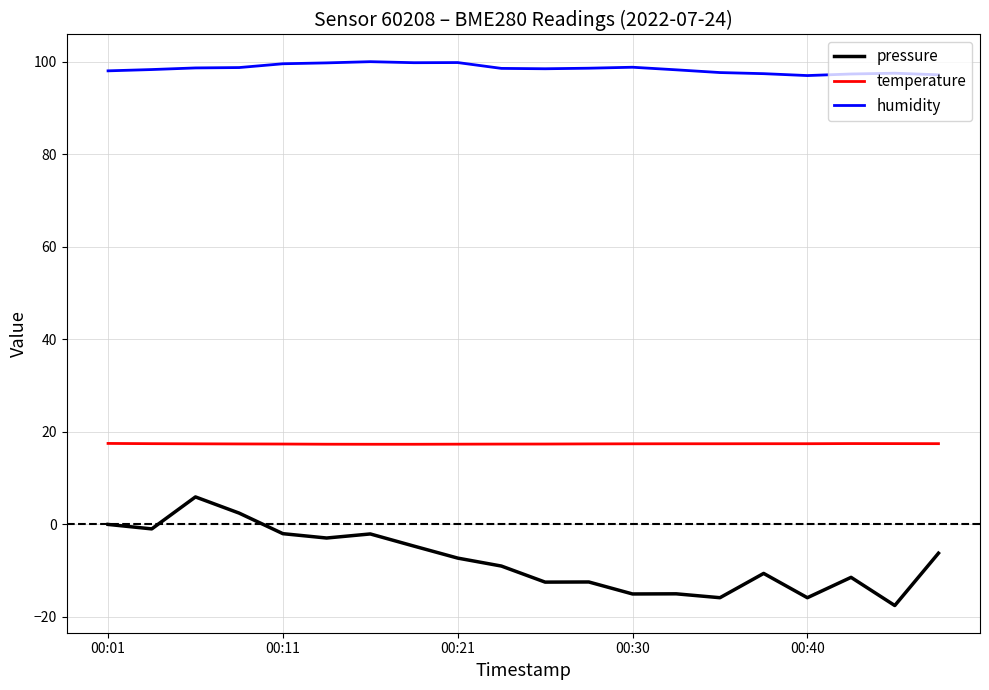

At how many categories does at least one series exceed 58?

20